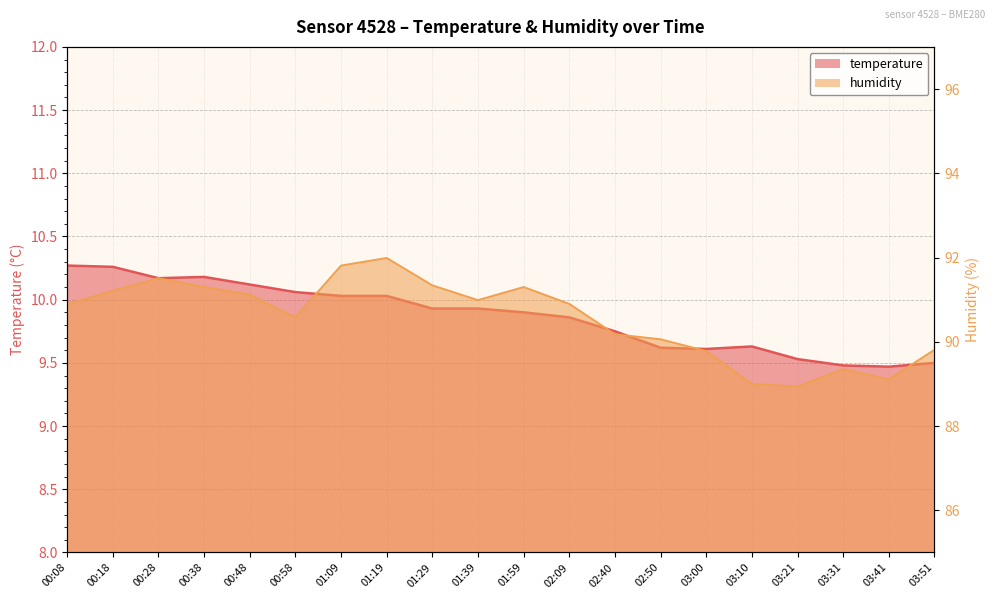

Is it true that humidity equals 89.1 at 03:41?

True